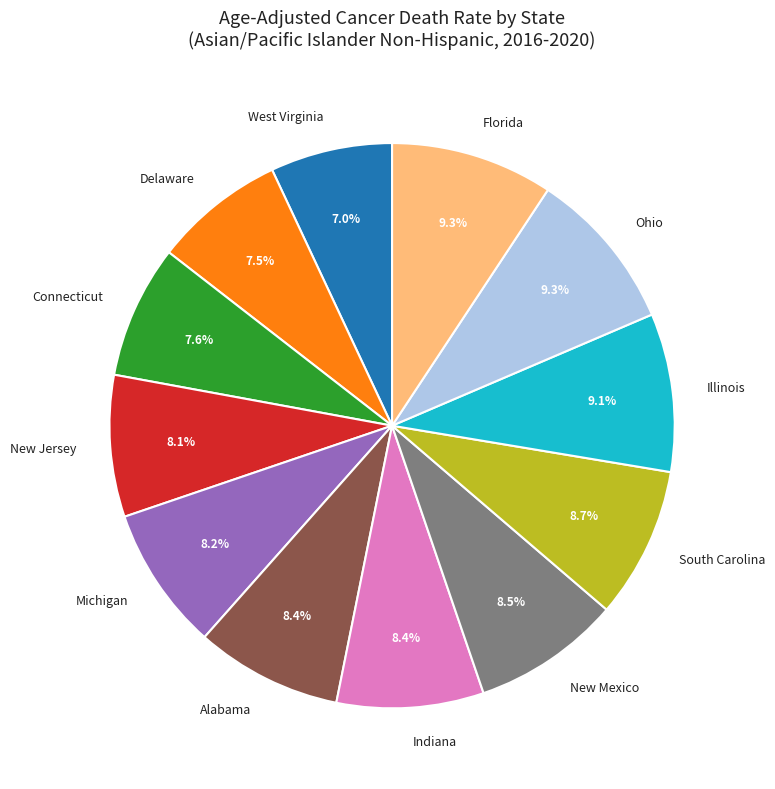

Do New Jersey and New Mexico together represent more than half of the pie?

No